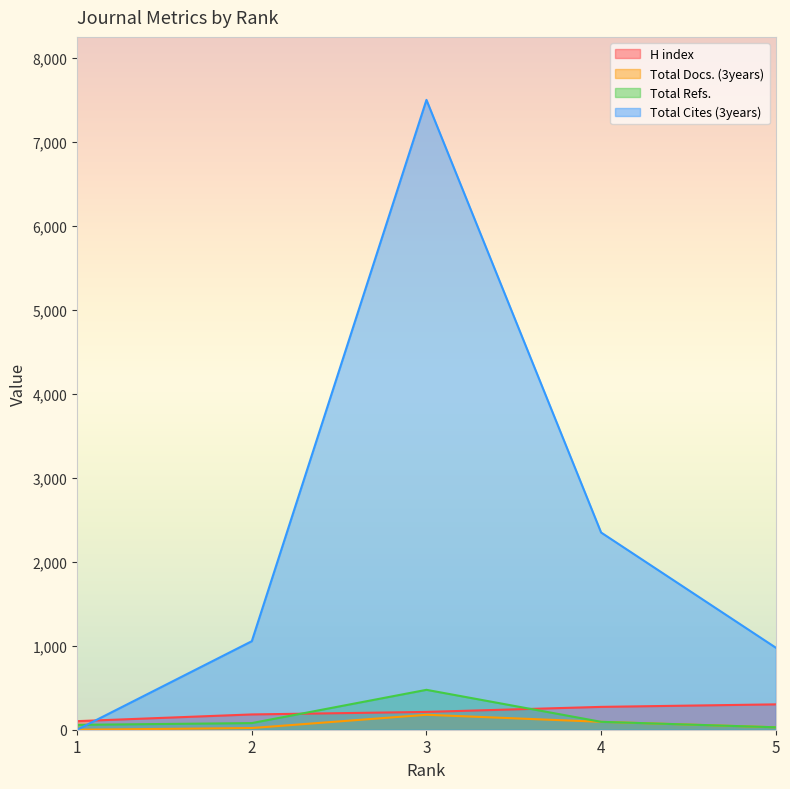

How many data points in Total Docs. (3years) are above 29?

2